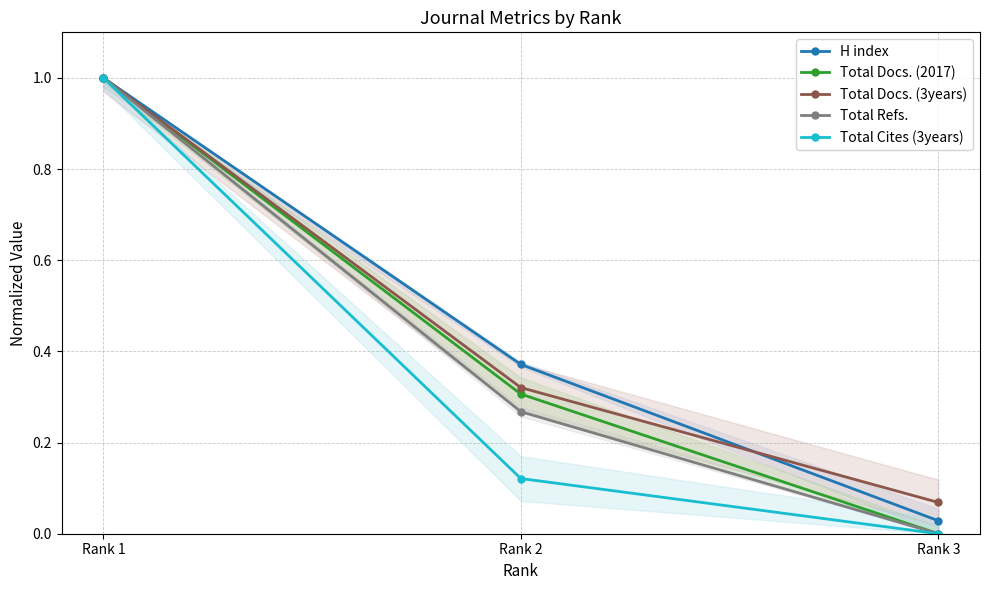

Reading left to right, transcribe all the data shown in this chart.

H index: 1.0	0.4	0.0
Total Docs. (2017): 1.0	0.3	0.0
Total Docs. (3years): 1.0	0.3	0.1
Total Refs.: 1.0	0.3	0.0
Total Cites (3years): 1.0	0.1	0.0